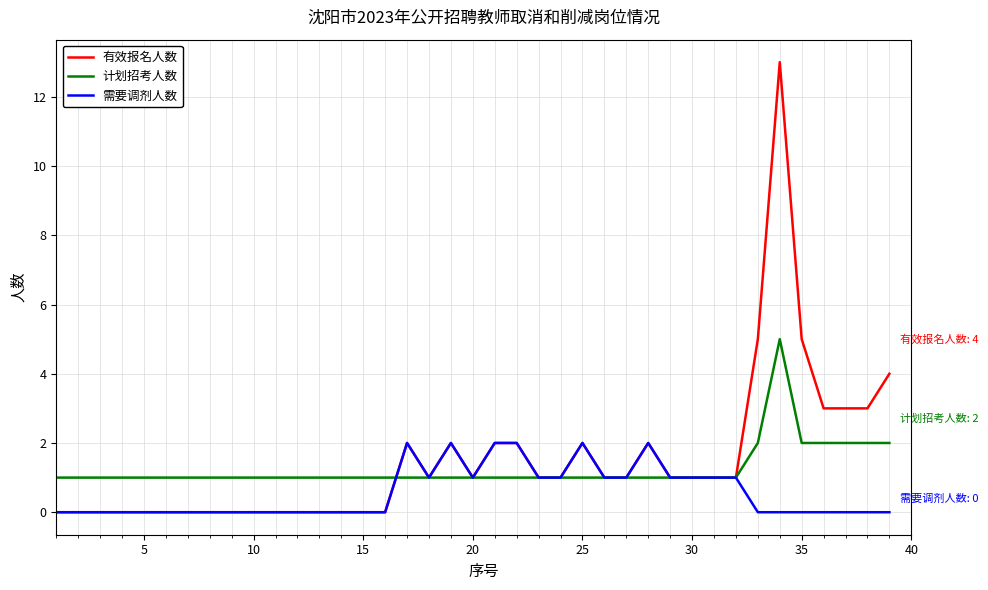

What is the maximum value shown in the chart?

13